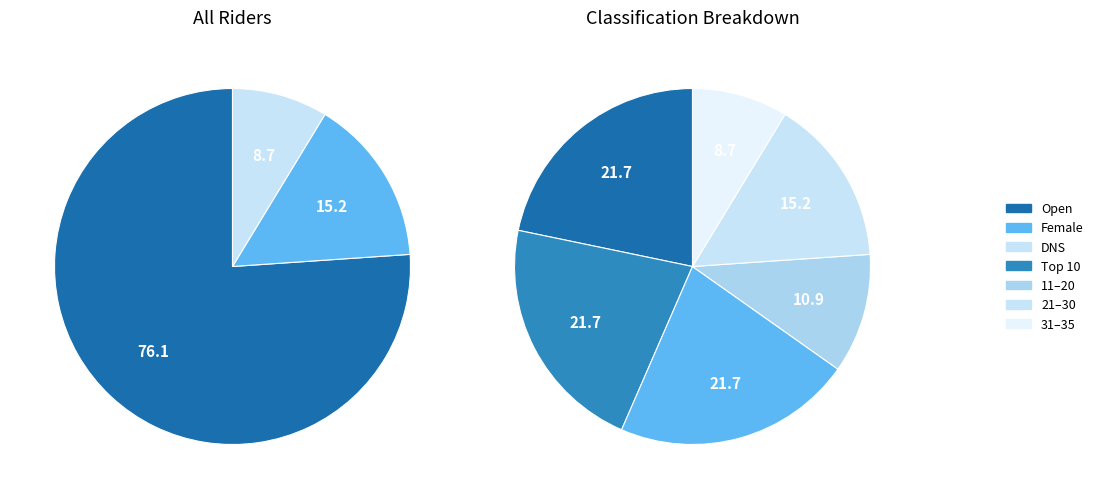

Does DNS account for over 50% of the chart?

No